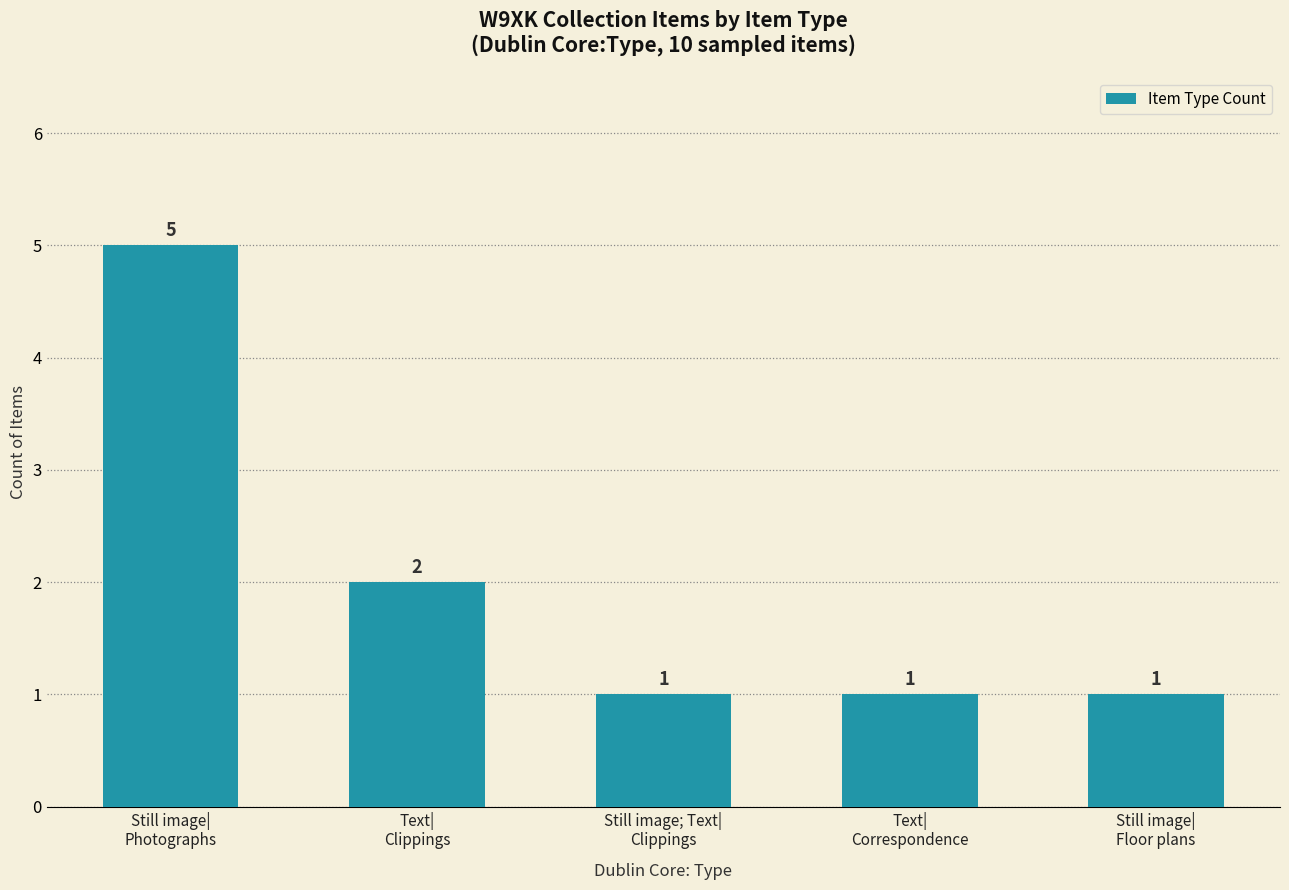

The chart shows a value of 9 at Still image|
Photographs. True or false?

False